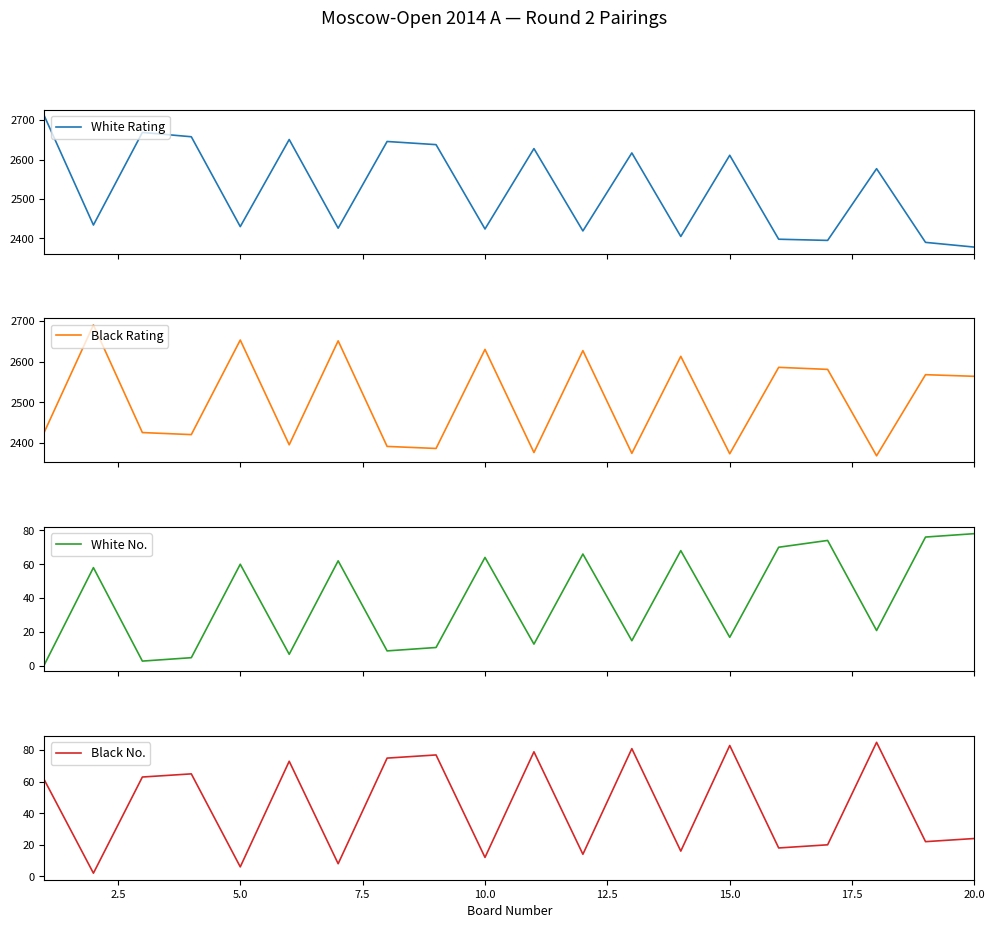

True or false: White Rating and White No. cross at least once.

False